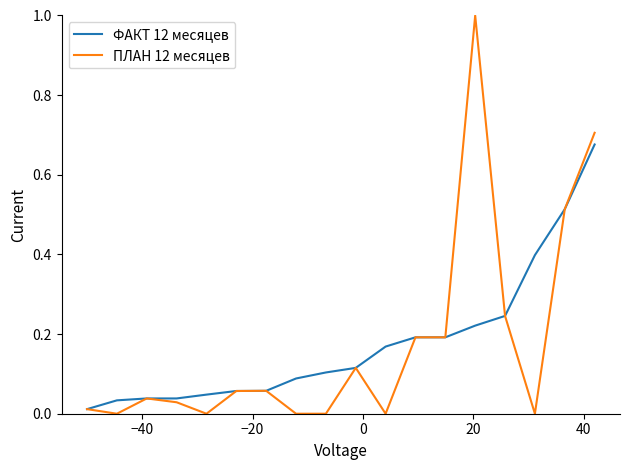

Rank the series by their maximum value, from highest to lowest.

ПЛАН 12 месяцев, ФАКТ 12 месяцев